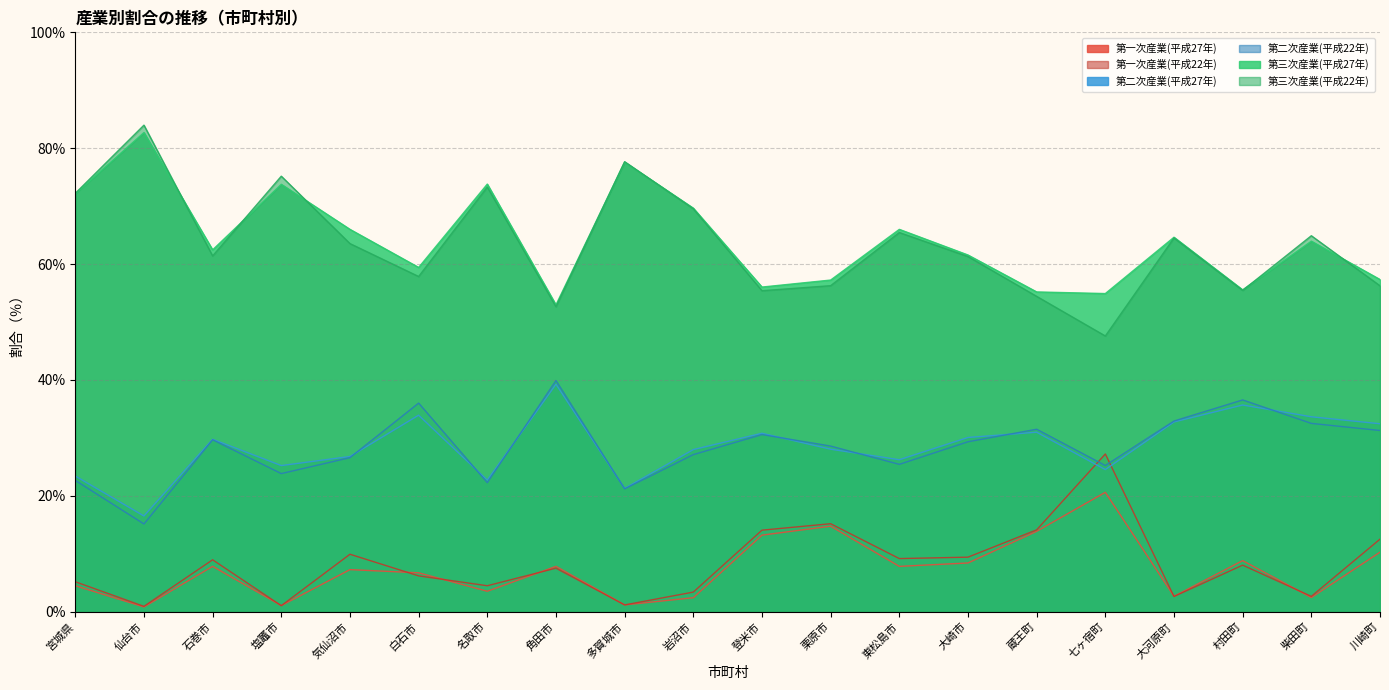

True or false: 第一次産業(平成22年) has more than 0 interior local peaks.

True